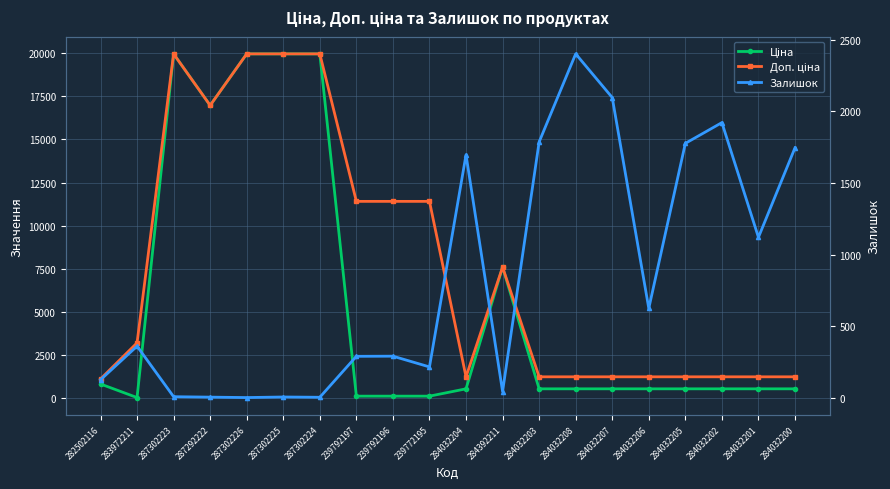

True or false: Доп. ціна has more than 2 interior local peaks.

False